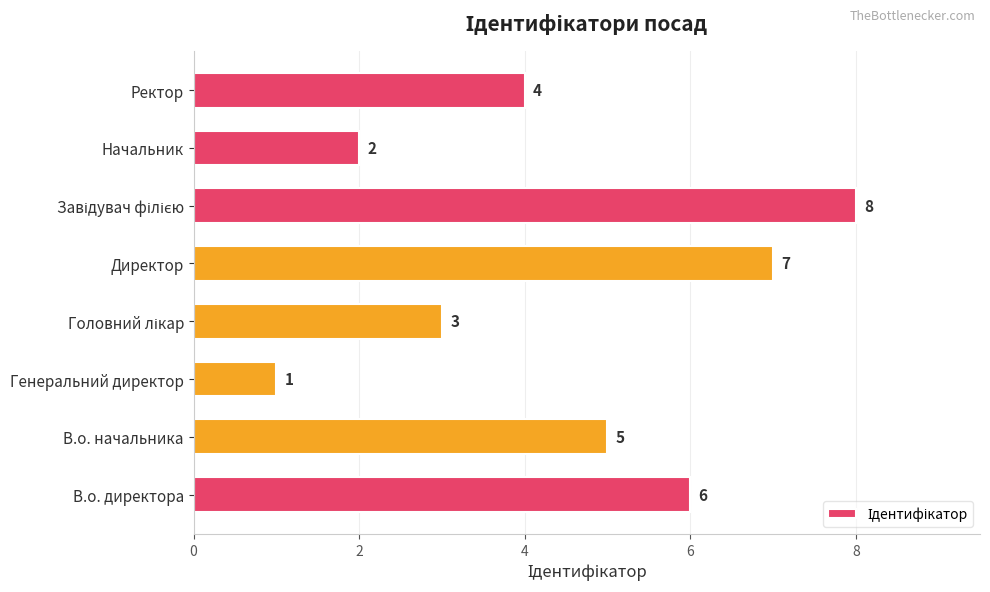

How many bars are there in total?

8